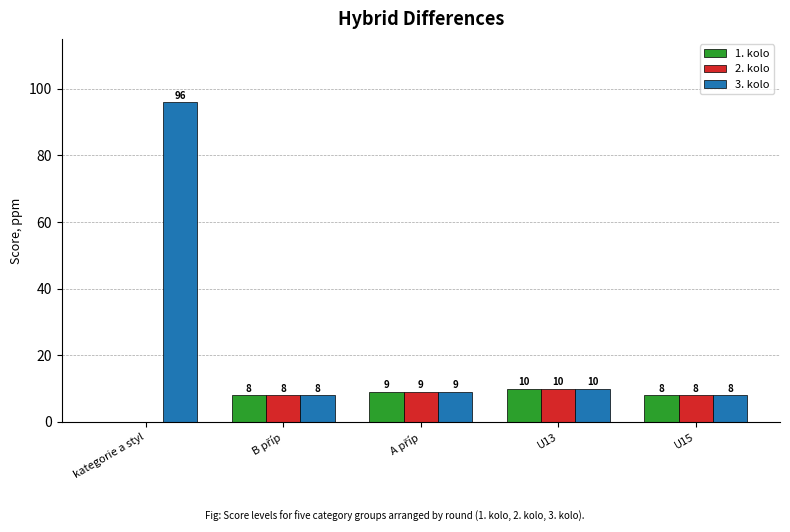

The value of 3. kolo at U15 is 8. True or false?

True